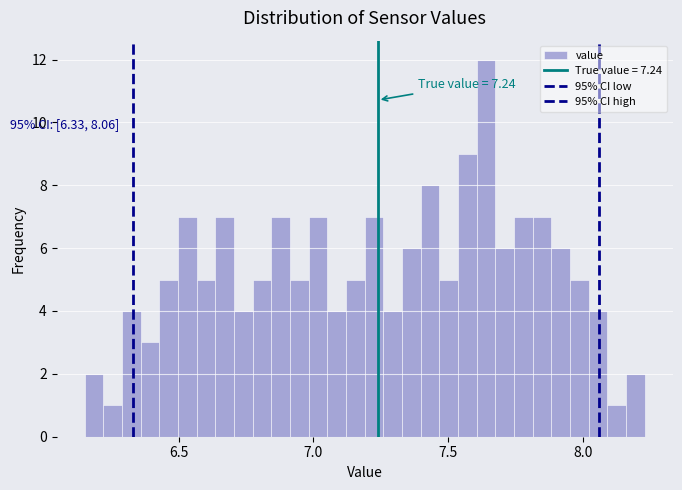

Around what value on the x-axis is the tallest bar? Give the approximate position of its centre, as read against the axis.

7.65